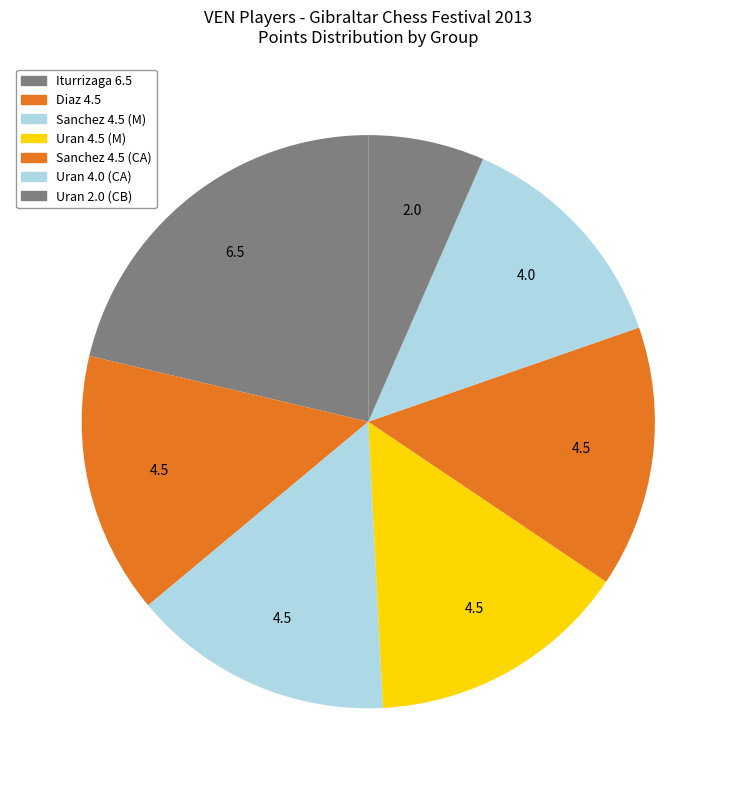

Count the number of slices in the pie.

7